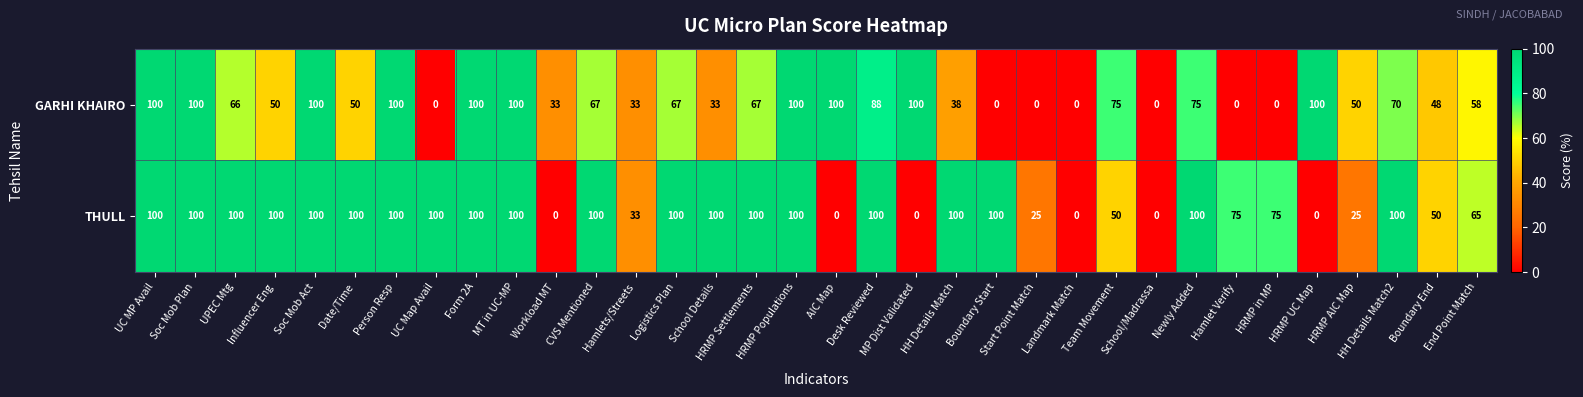

How many categories are shown in the chart?

34